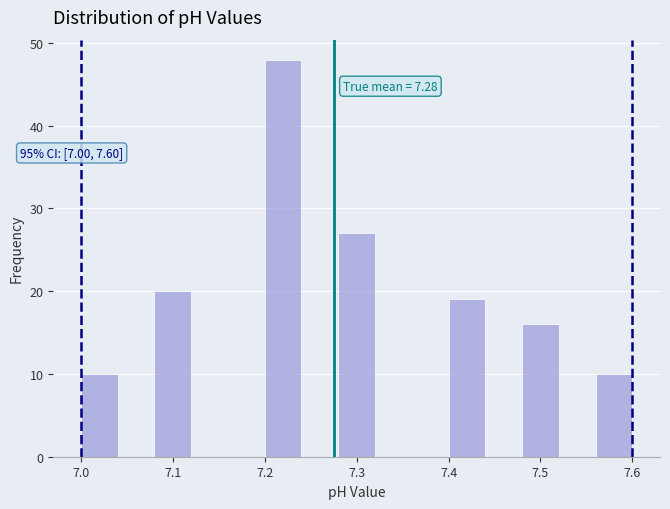

Which range on the x-axis has the tallest bar?

7.20 to 7.24